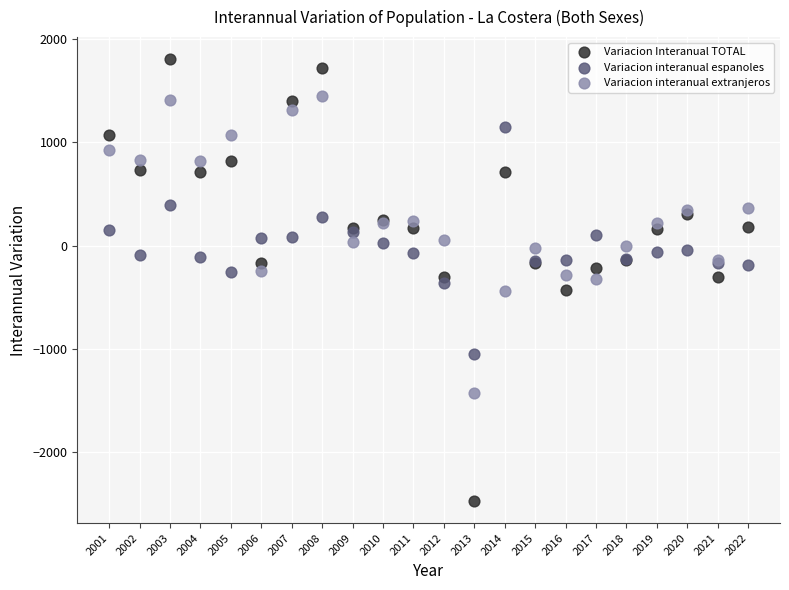

Which series has the widest spread of Y values?

Variacion Interanual TOTAL